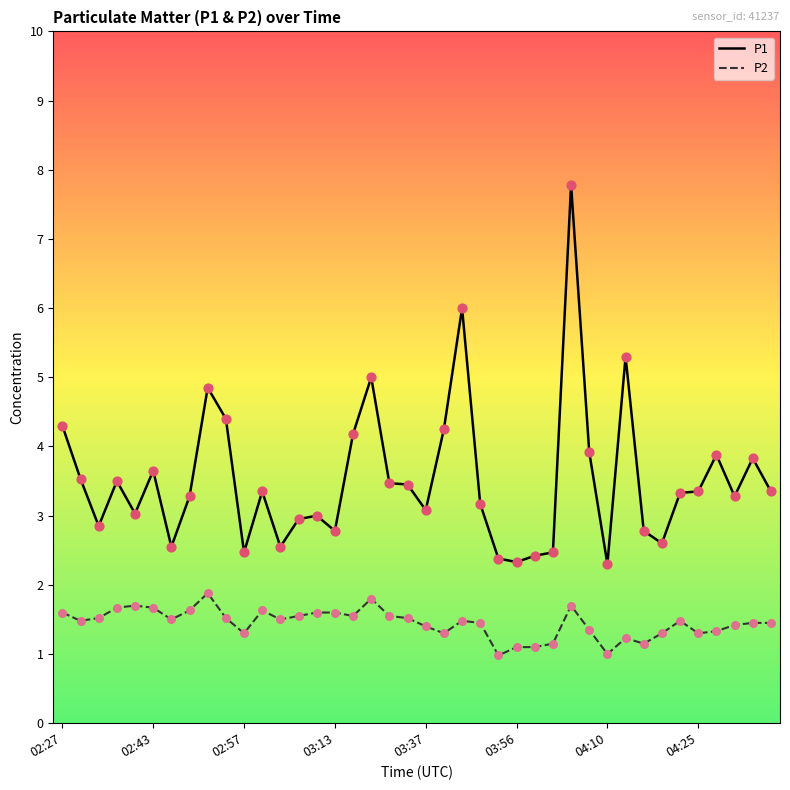

Which series has the largest total across all categories?

P1